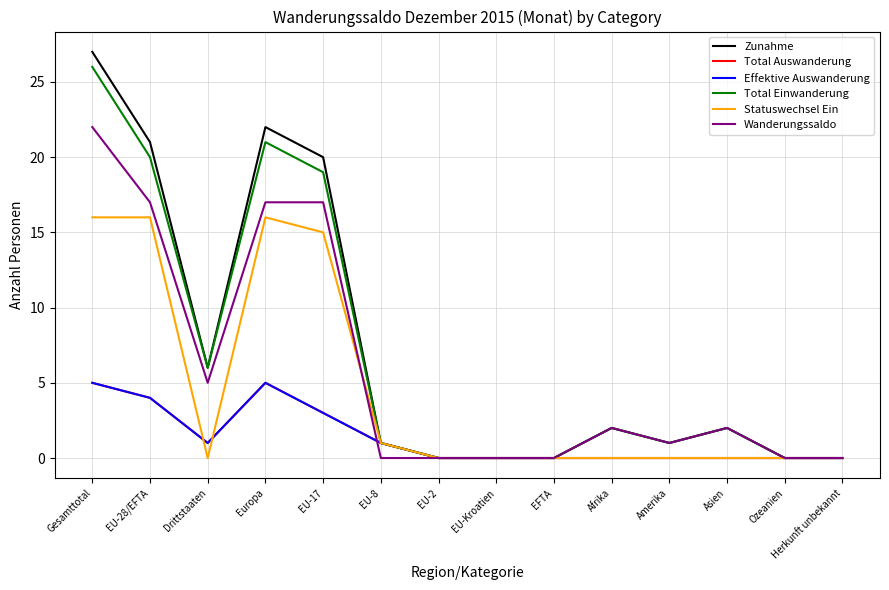

What is the value of the Zunahme point at the 4th from the left?

22